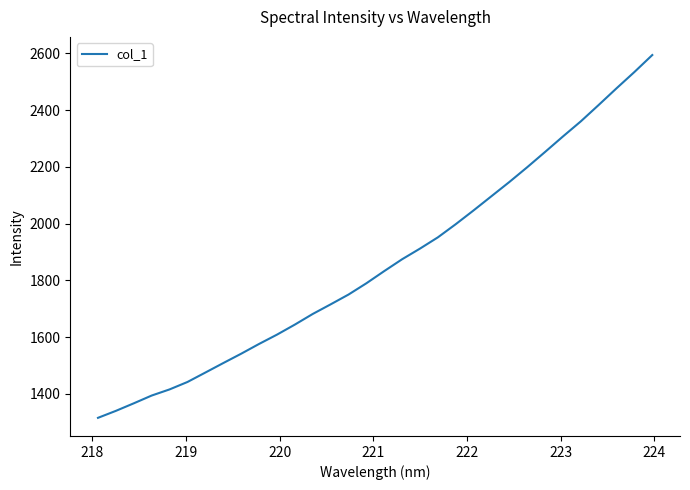

What is the difference between the maximum and minimum values?

1278.5